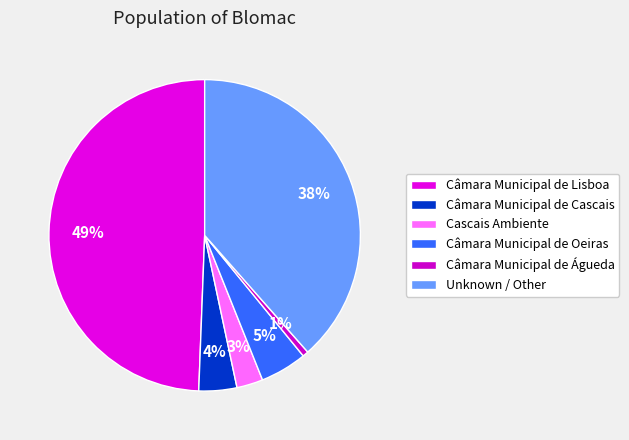

Count the number of slices in the pie.

6